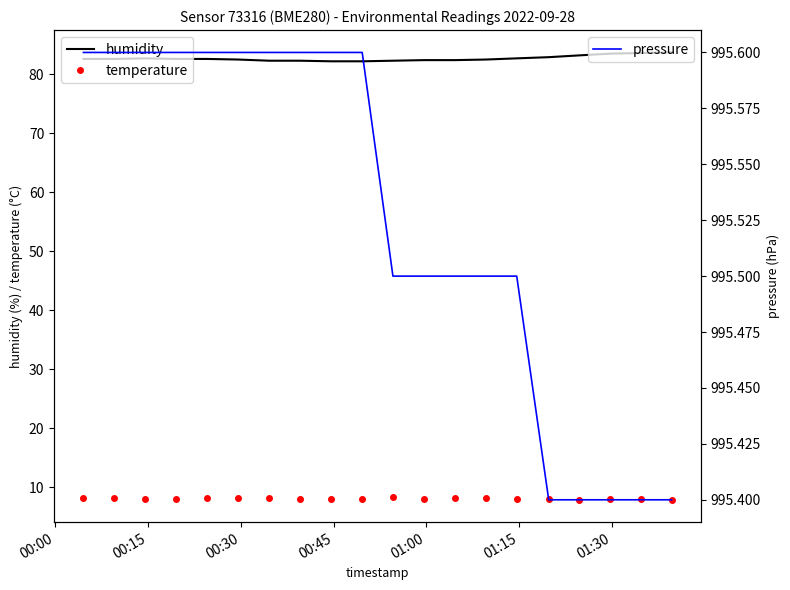

What is the minimum value for temperature?

7.9